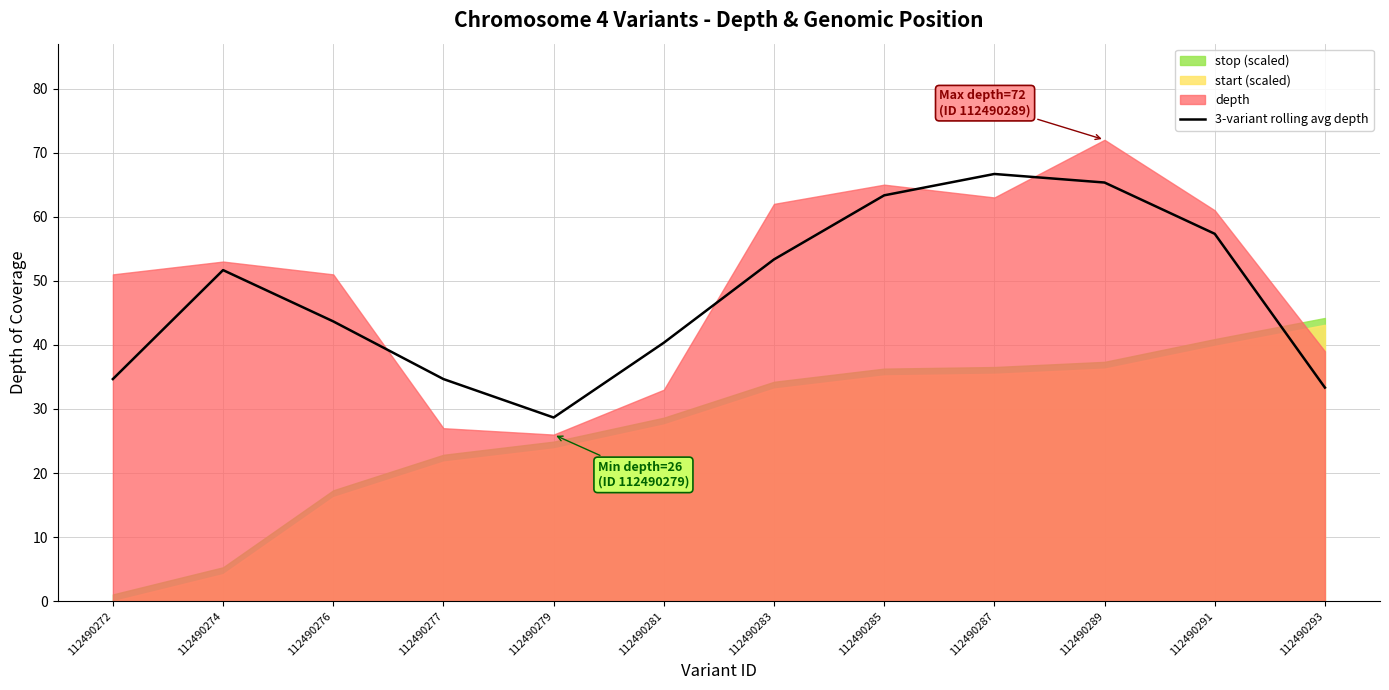

What is the maximum value for 3-variant rolling avg depth?

66.7